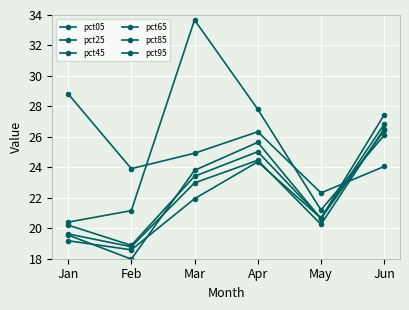

How many lines are shown in the chart?

6